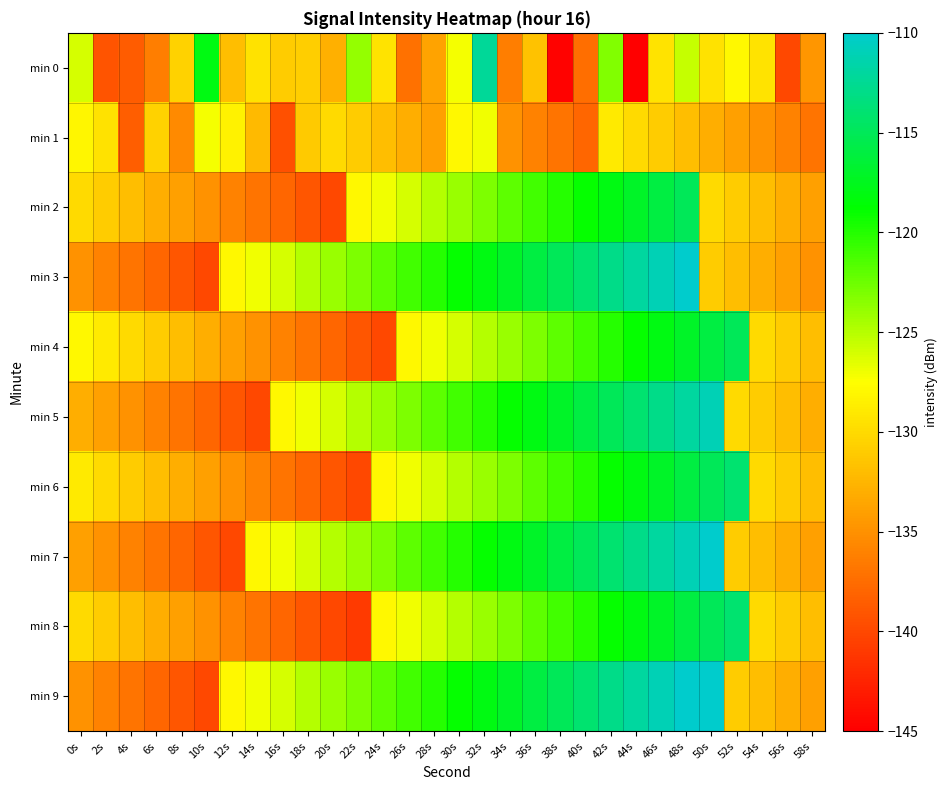

What is the spread (max minus min) of values at 50s?

24.0